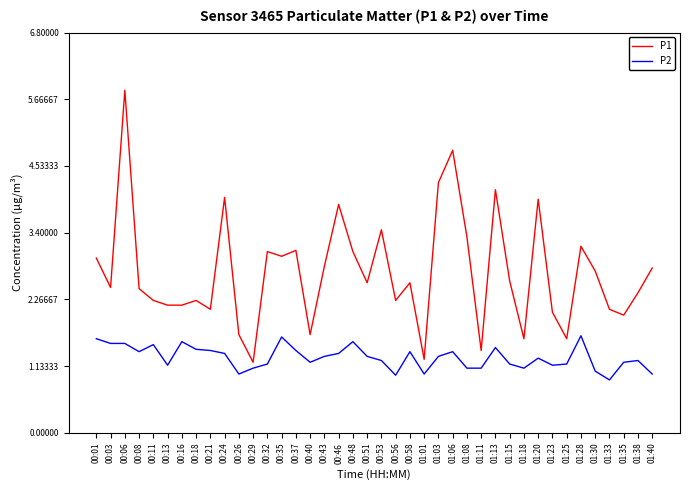

The P2 series shows 1.2 at 01:15. True or false?

True